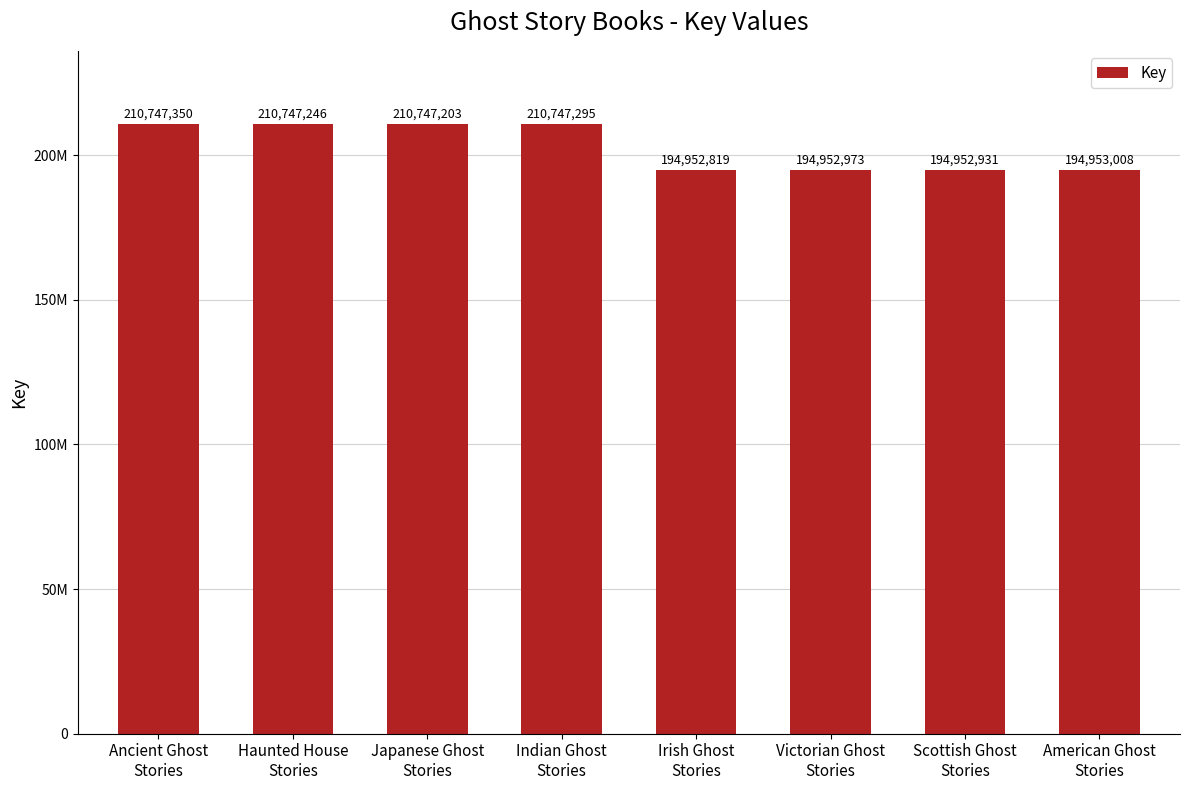

Are the bars horizontal?

No